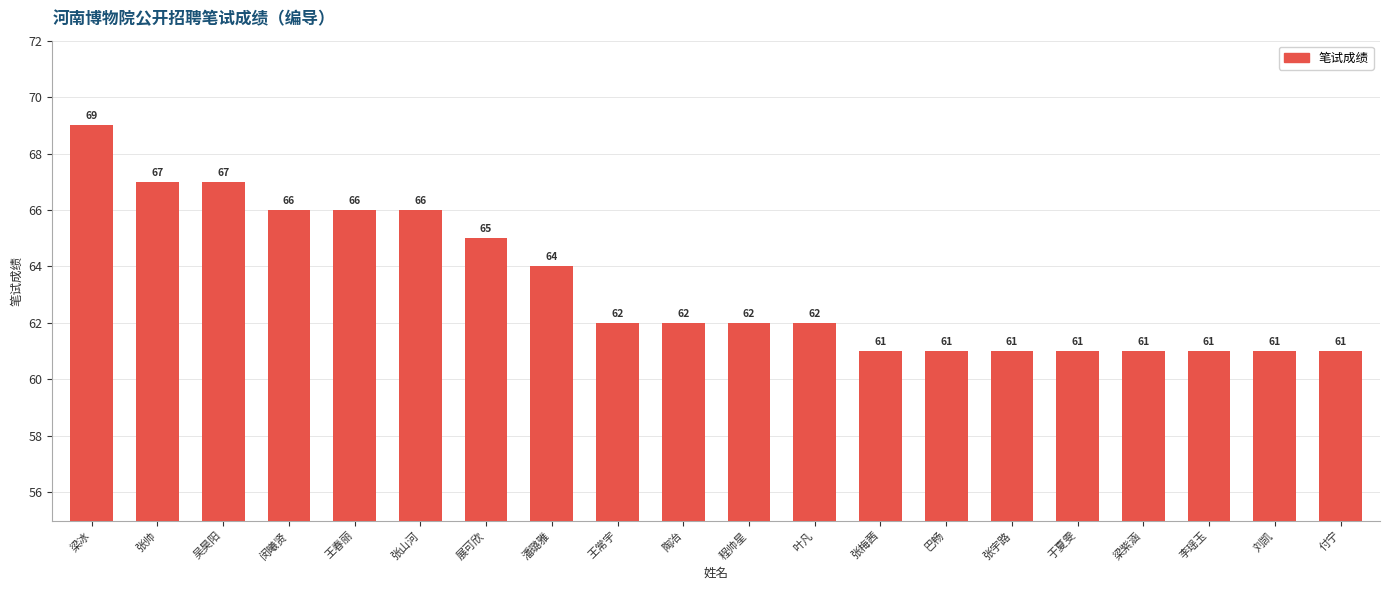

Approximately how many times larger is the value at 付宁 compared to 闵曦贤?

0.9